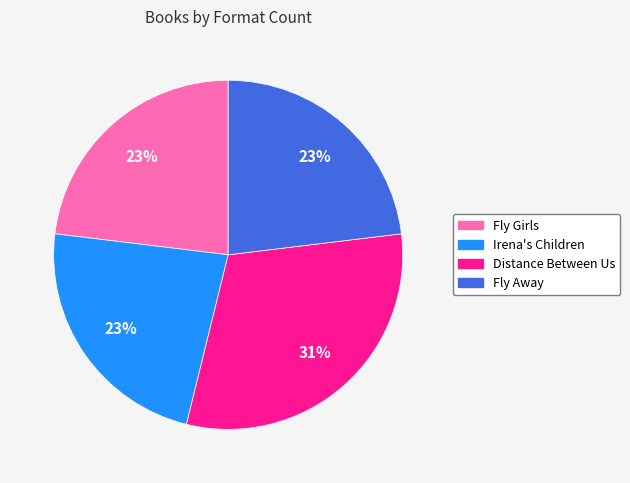

Count the number of slices in the pie.

4